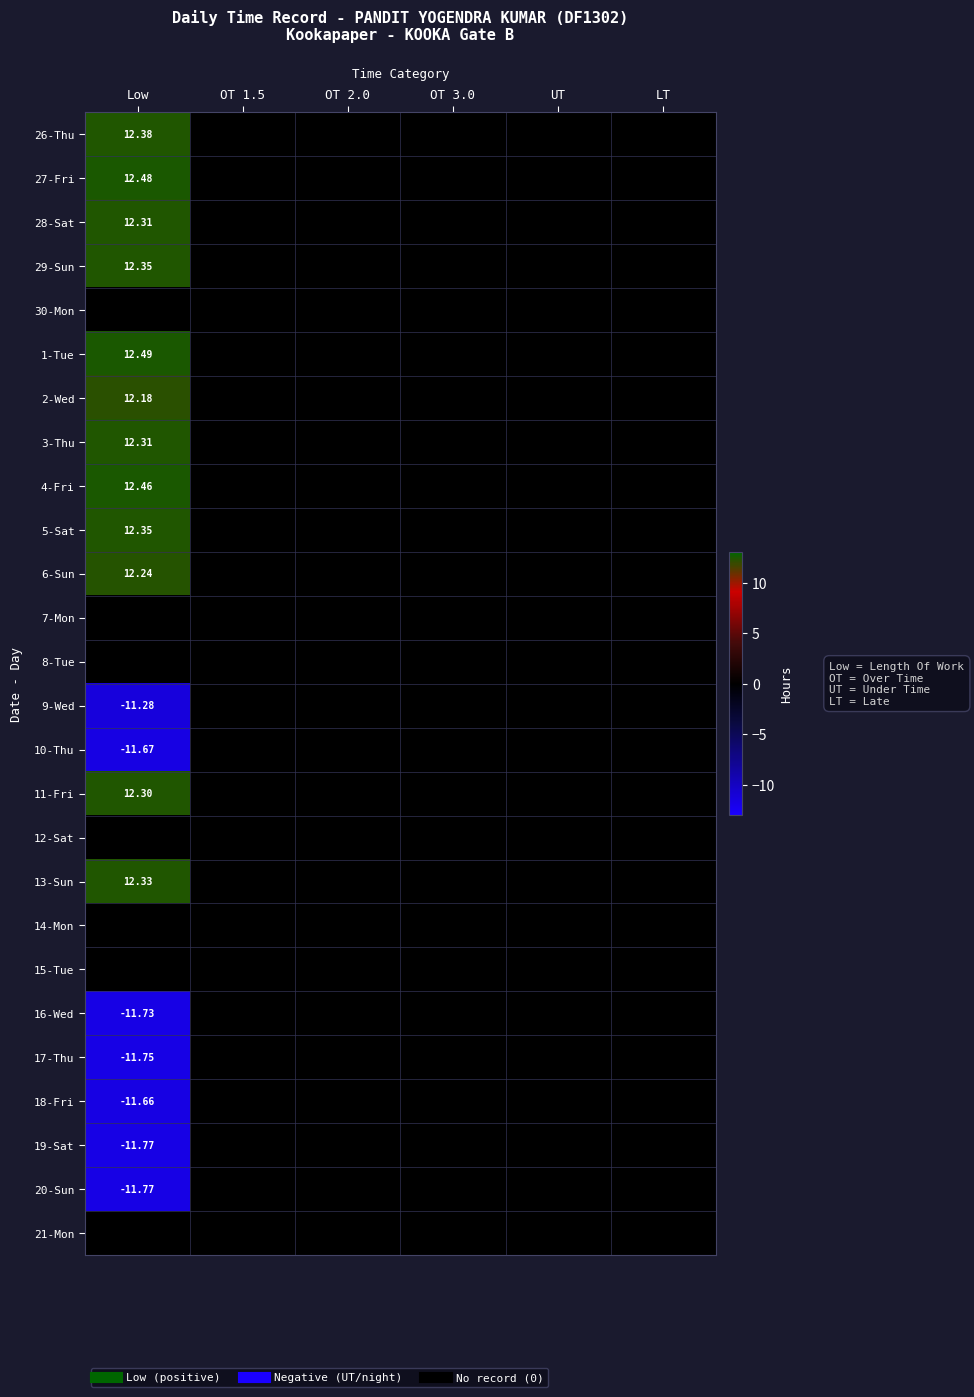

Read the 16-Wed value at Low.

-11.7